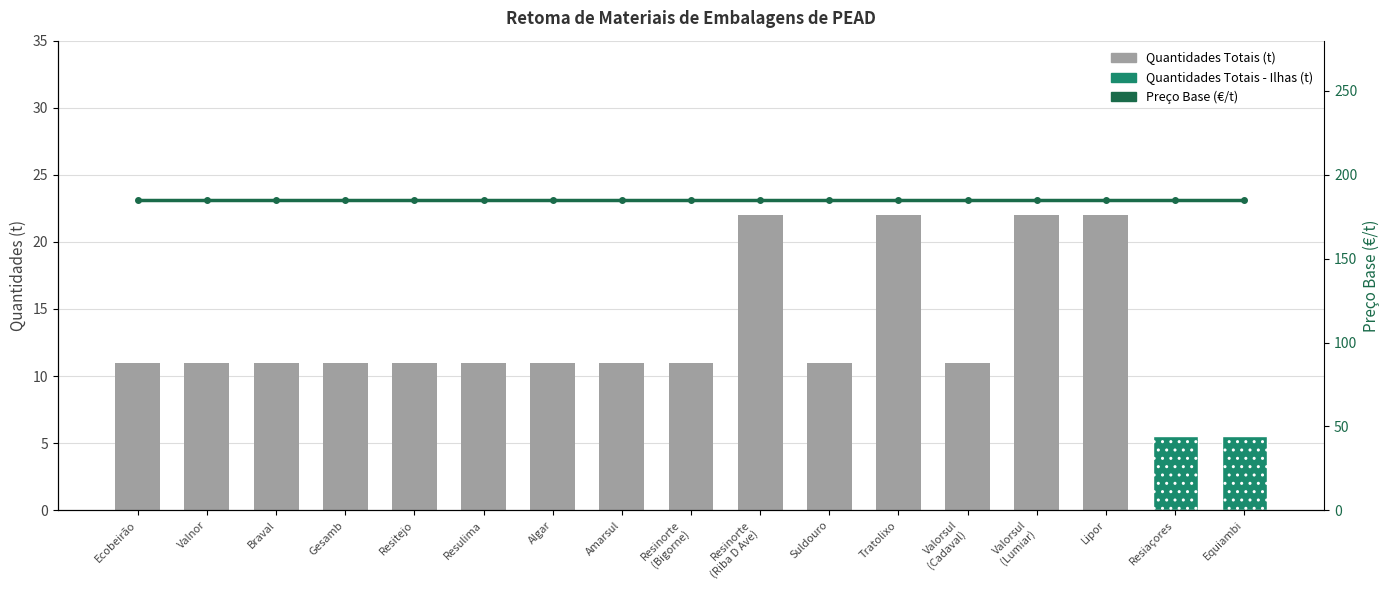

Is the value of Quantidades Totais (t) at Resulima greater than the value of Preço Base (€/t) at Equiambi?

No